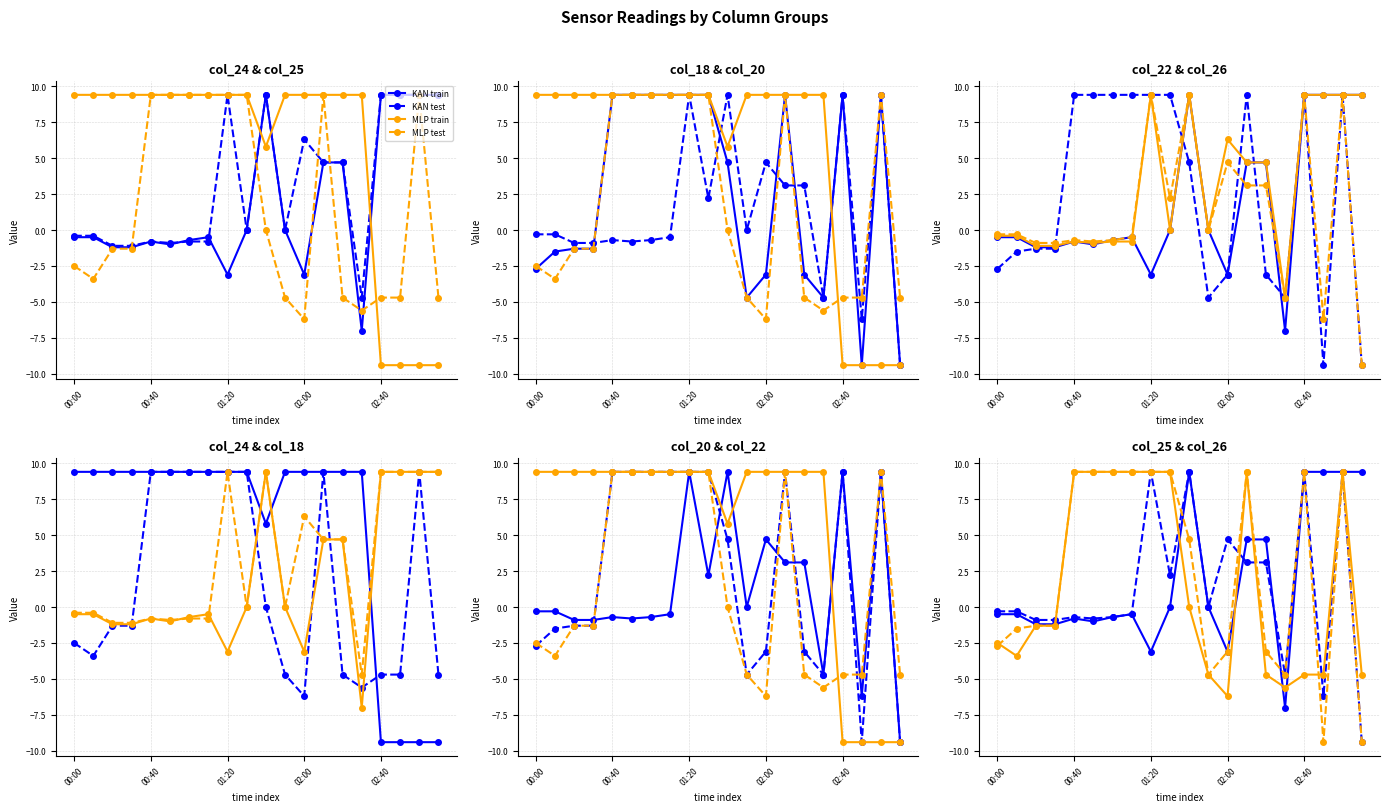

The value of KAN test at 02:40 is 14.7. True or false?

False